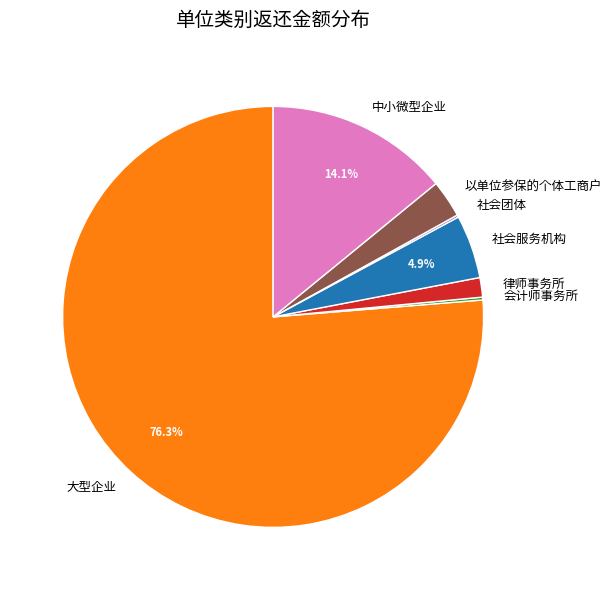

To the nearest percent, what is the average slice percentage?

14%